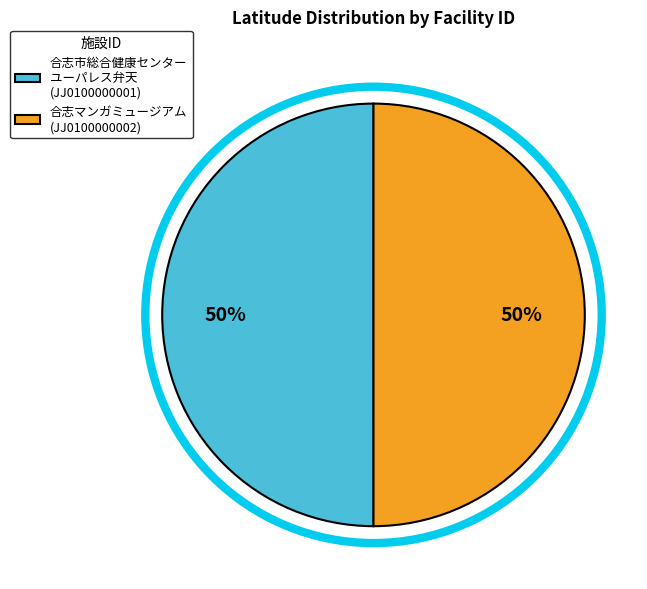

How many segments does this pie chart have?

2